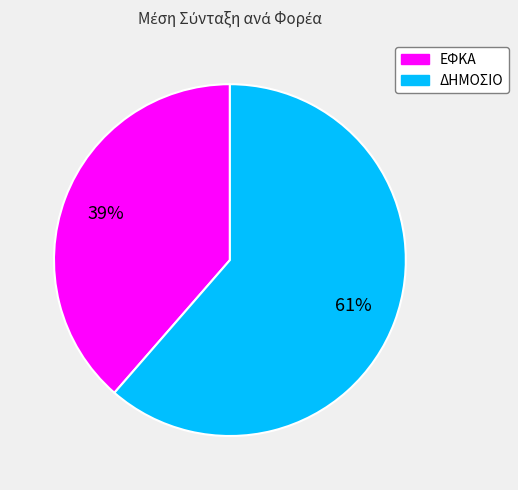

Do ΕΦΚΑ and ΔΗΜΟΣΙΟ together represent more than half of the pie?

Yes